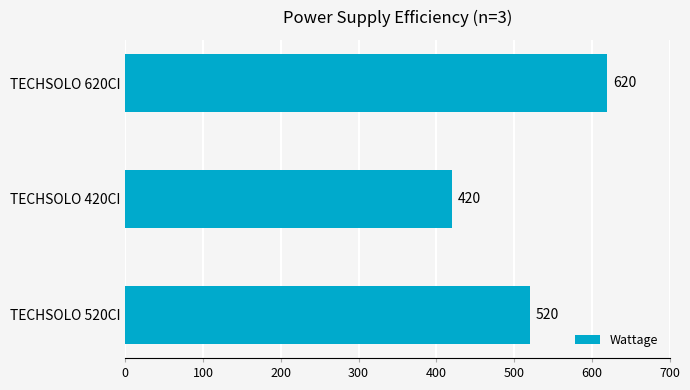

What is the difference between the maximum and second lowest values?

100